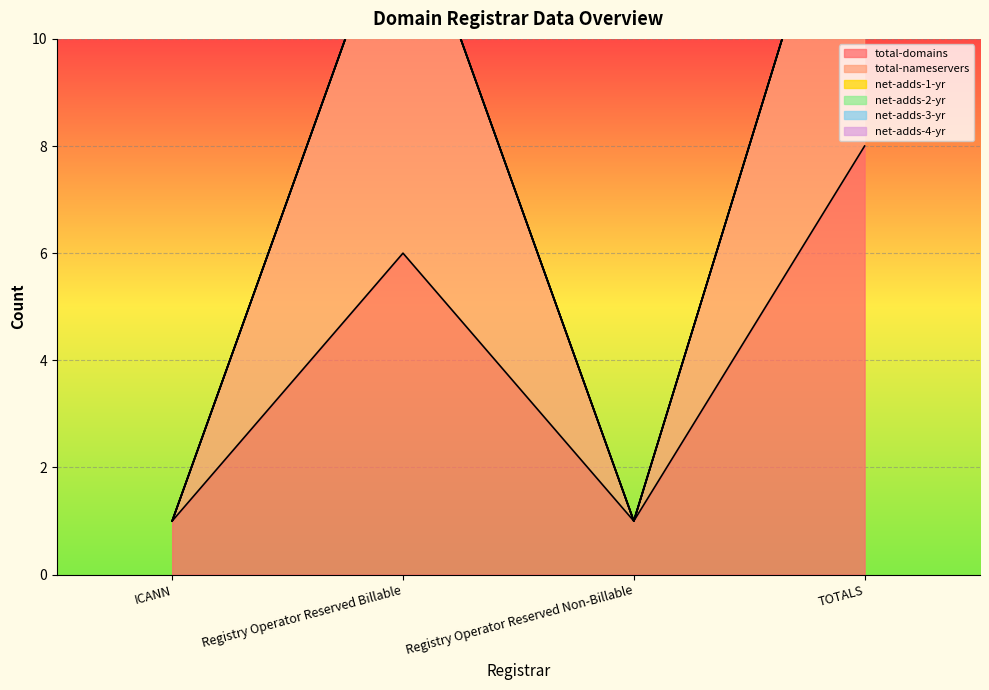

Which series has the largest total across all categories?

total-domains